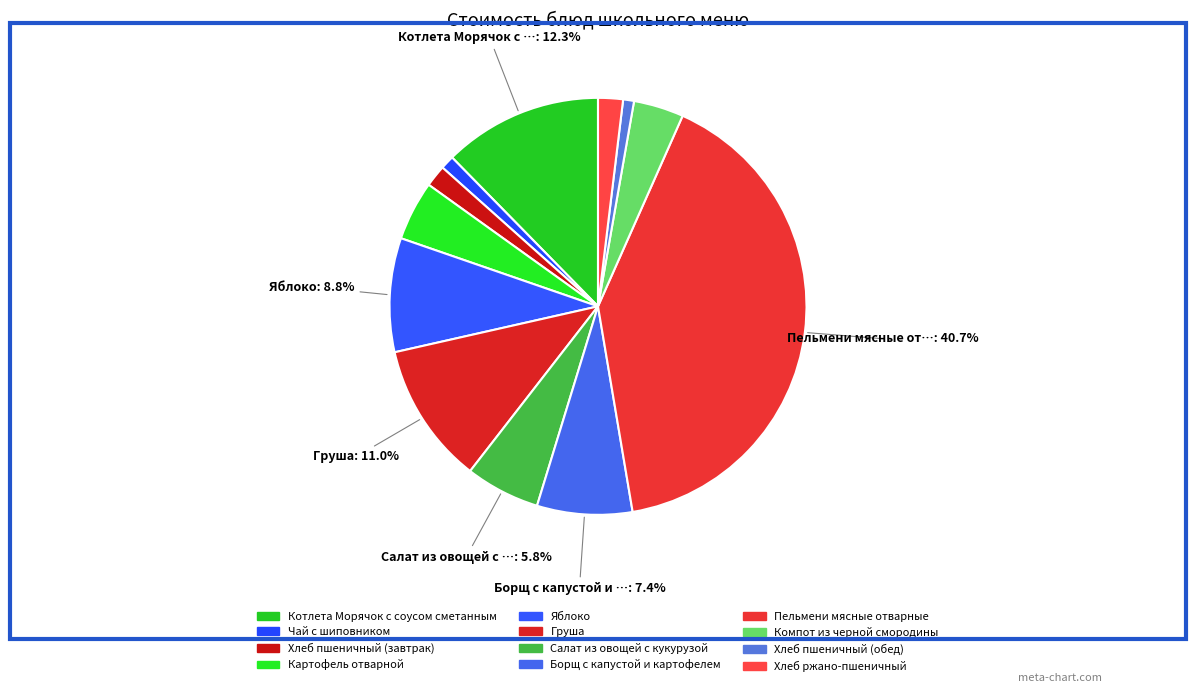

Count the number of slices in the pie.

12